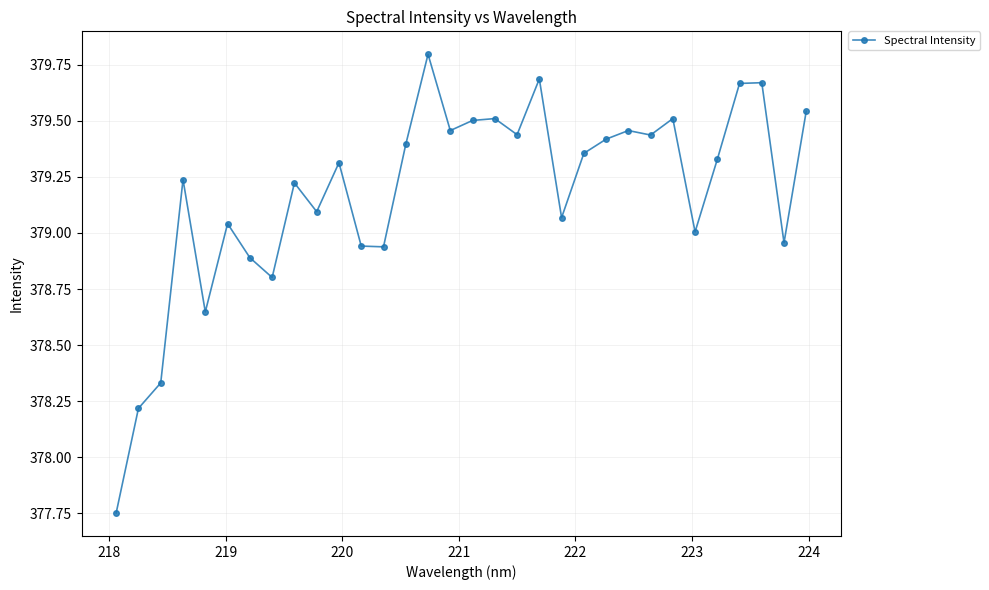

What is the maximum value shown in the chart?

379.8